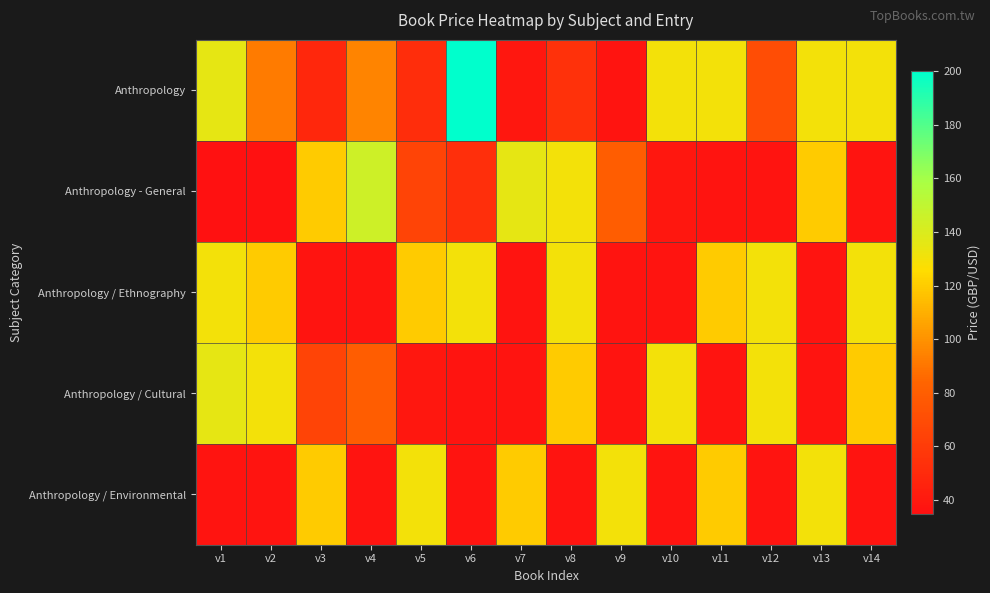

Reading left to right, what are all the values shown in this chart?

Anthropology: v1=135.0	v2=92.0	v3=48.0	v4=95.0	v5=52.0	v6=200.0	v7=39.0	v8=54.0	v9=37.0	v10=130.0	v11=130.0	v12=70.0	v13=130.0	v14=130.0
Anthropology - General: v1=35.0	v2=35.0	v3=120.0	v4=145.0	v5=65.0	v6=53.0	v7=135.0	v8=130.0	v9=80.0	v10=39.0	v11=37.0	v12=37.0	v13=120.0	v14=37.0
Anthropology / Ethnography: v1=130.0	v2=120.0	v3=37.0	v4=37.0	v5=120.0	v6=130.0	v7=37.0	v8=130.0	v9=37.0	v10=37.0	v11=120.0	v12=130.0	v13=37.0	v14=130.0
Anthropology / Cultural: v1=135.0	v2=130.0	v3=65.0	v4=80.0	v5=39.0	v6=37.0	v7=37.0	v8=120.0	v9=37.0	v10=130.0	v11=37.0	v12=130.0	v13=37.0	v14=120.0
Anthropology / Environmental: v1=37.0	v2=37.0	v3=120.0	v4=37.0	v5=130.0	v6=37.0	v7=120.0	v8=37.0	v9=130.0	v10=37.0	v11=120.0	v12=37.0	v13=130.0	v14=37.0